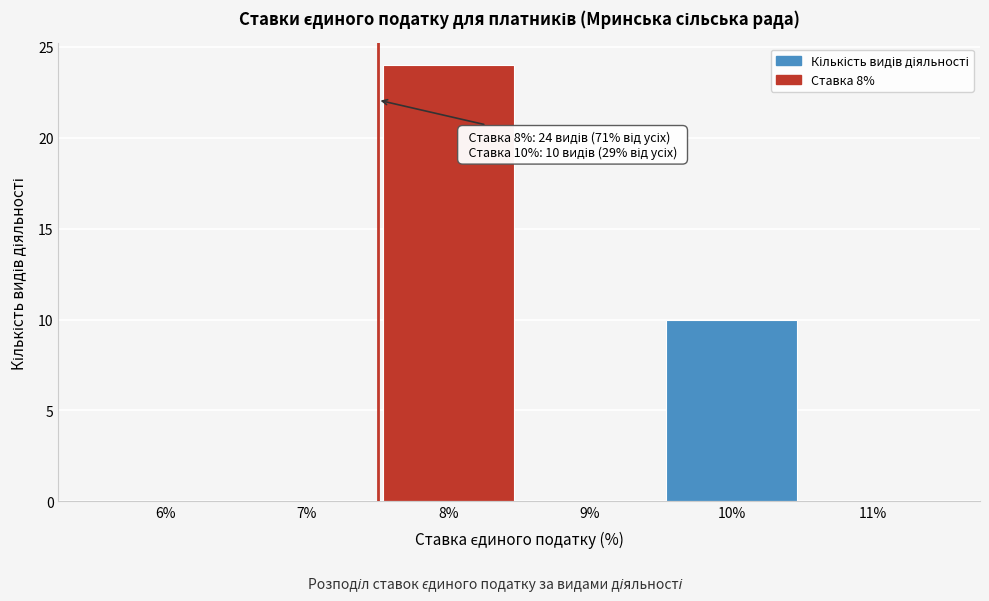

Reading right to left, list all the values displayed in this chart.

11%=0	10%=10	9%=0	8%=24	7%=0	6%=0